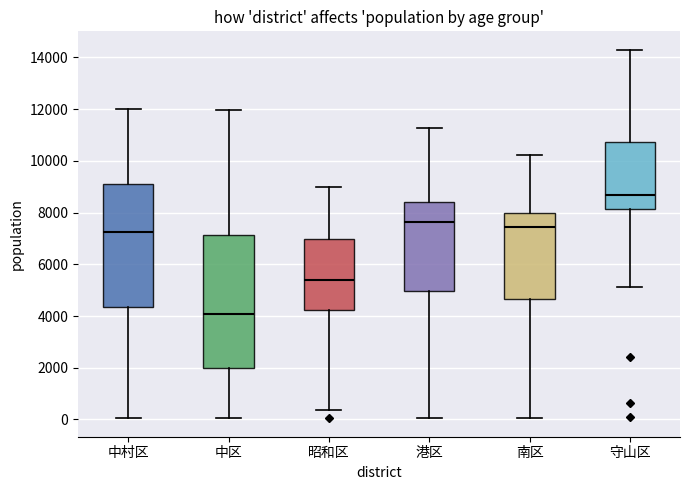

Where does the lower whisker of the box for 中区 end on the y-axis? The values are not printed on the chart, so give them approximately, as read against the axis.

0